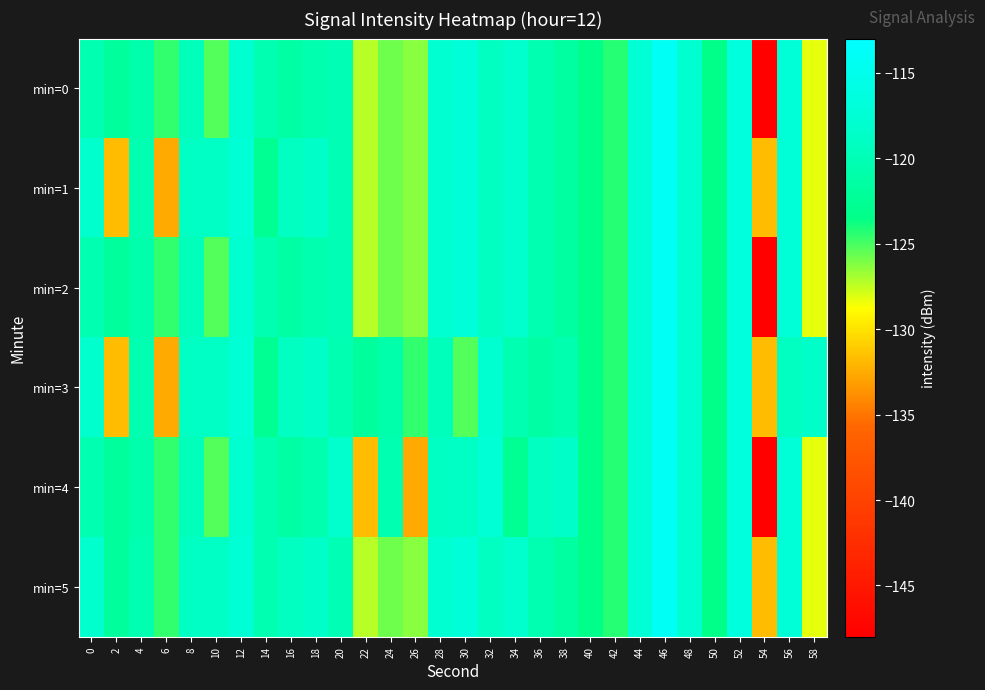

At which category does the chart reach its peak across all series?

46